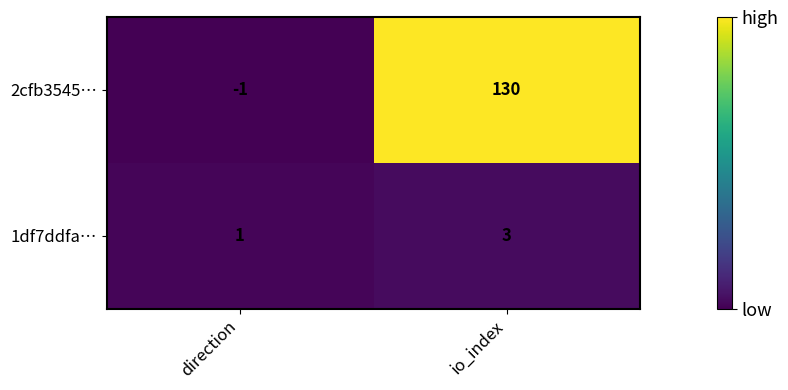

True or false: 1df7ddfa… has a value of 1 at direction.

True